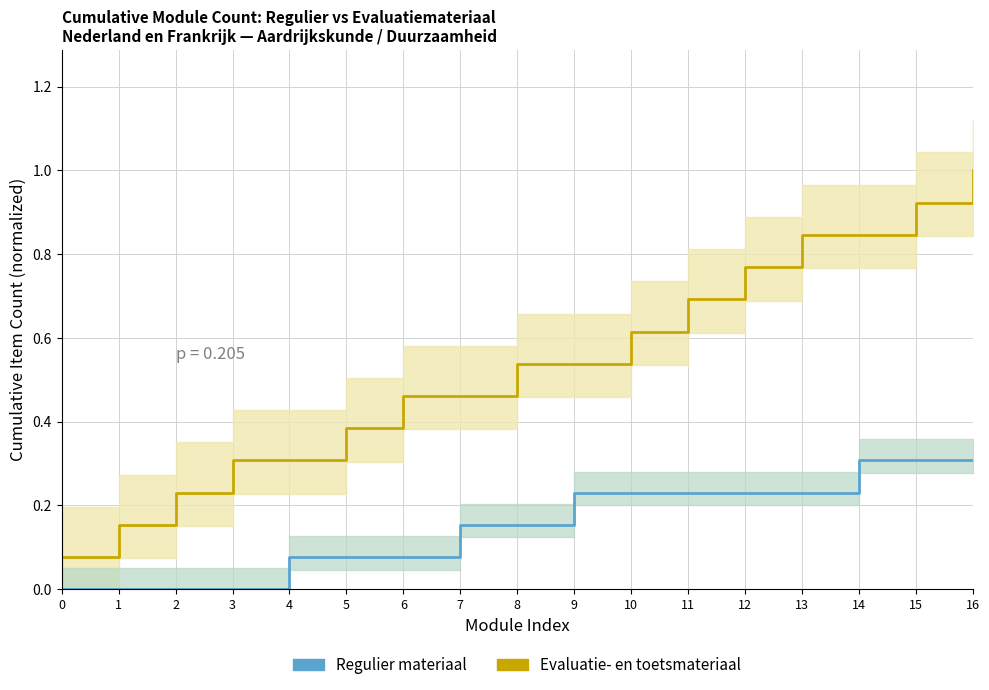

What is the value of the Regulier materiaal point at the 5th from the left?

0.1